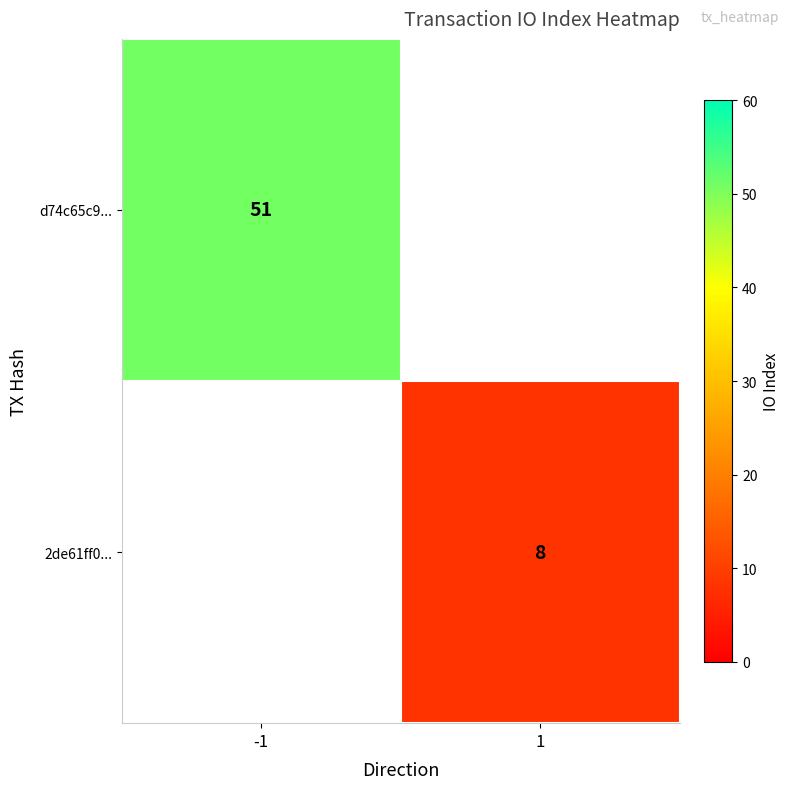

What is the greatest value displayed?

51.0